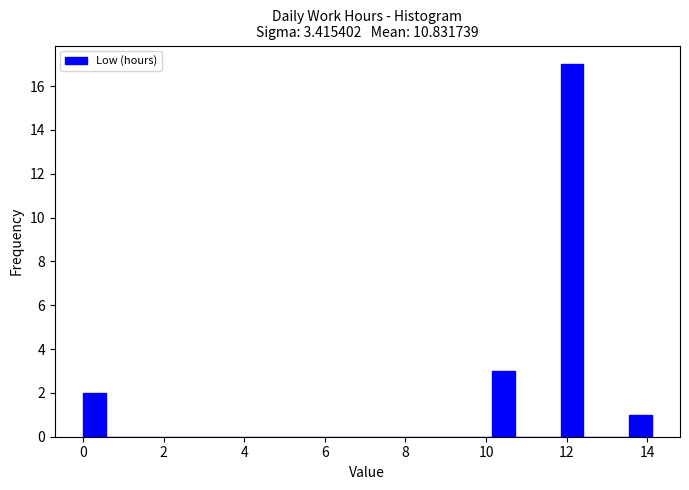

Read against the x-axis, roughly where is the centre of the tallest bar?

12.2